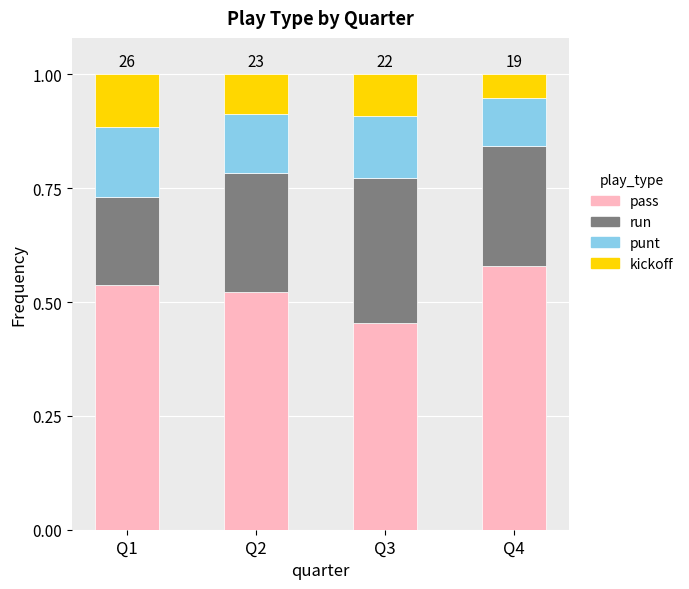

At which label does pass reach its peak?

Q4